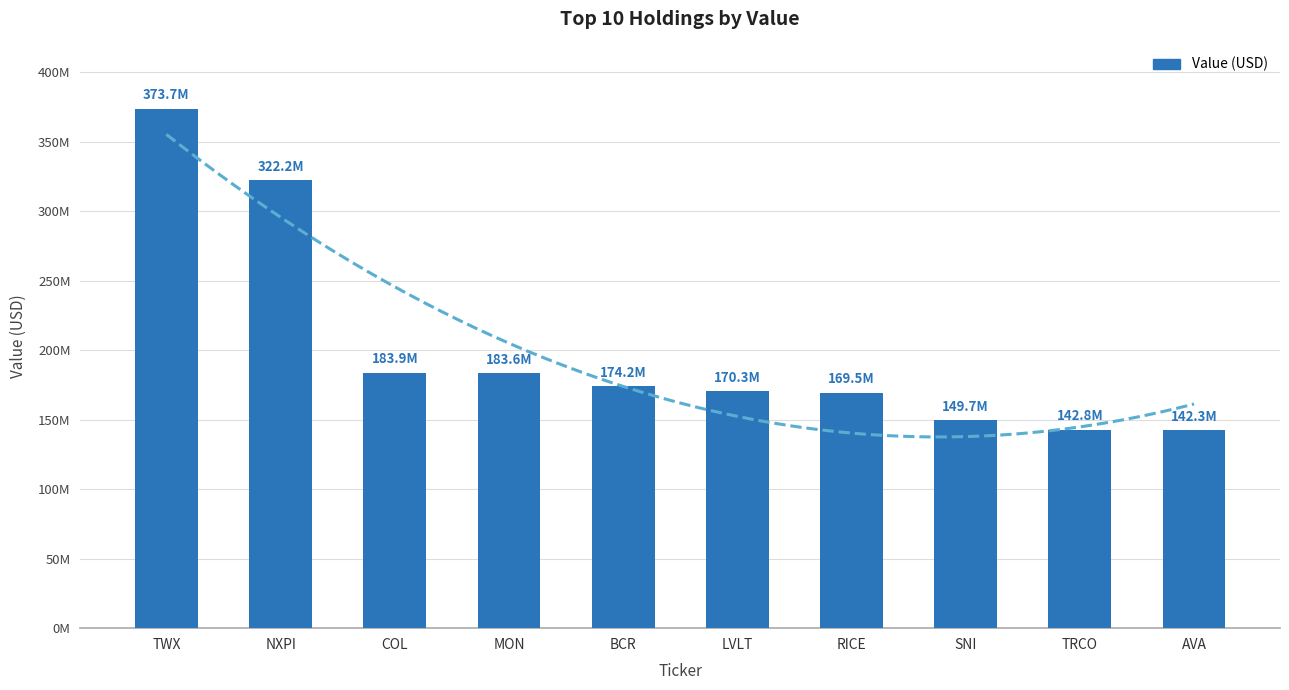

Reading left to right, transcribe all the data shown in this chart.

373737000	322229000	183906000	183633000	174162000	170327000	169540000	149660000	142800000	142309000